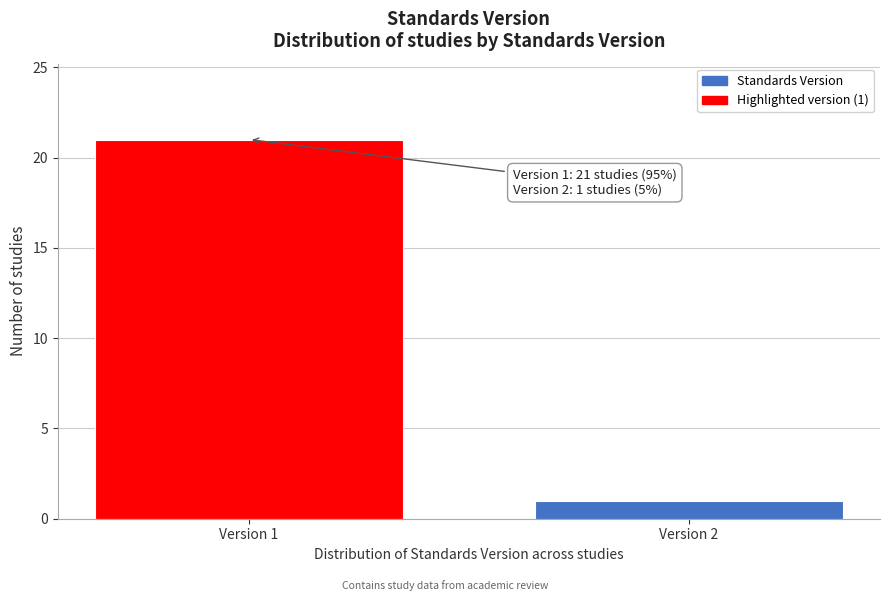

Reading left to right, transcribe all the data shown in this chart.

21	1